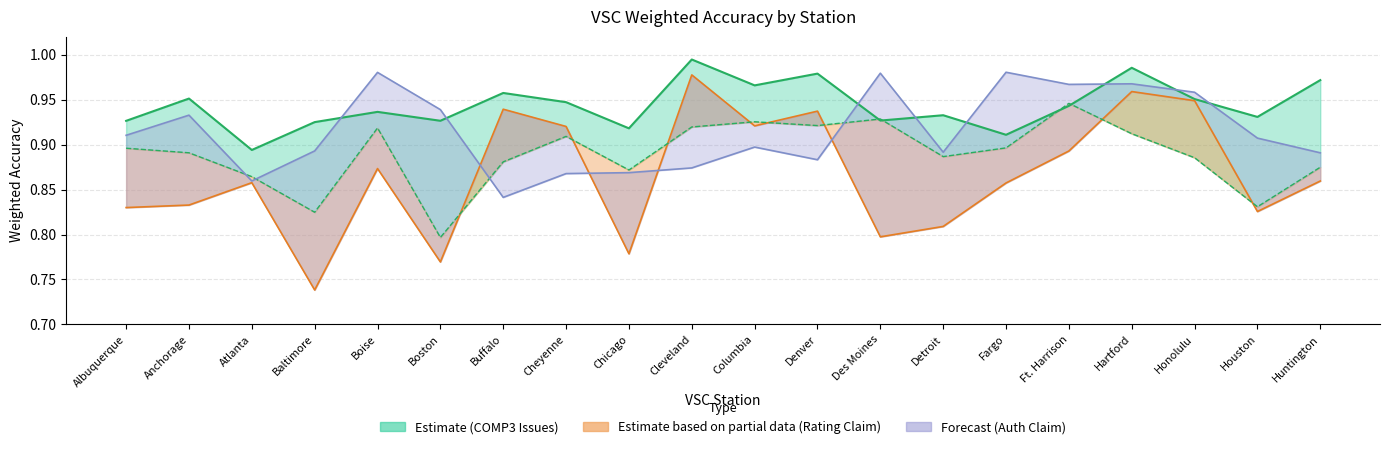

In COMP12_RTNG_CLM_WGHTED_ACC, how many points are lower than both neighbors (excluding endpoints)?

6